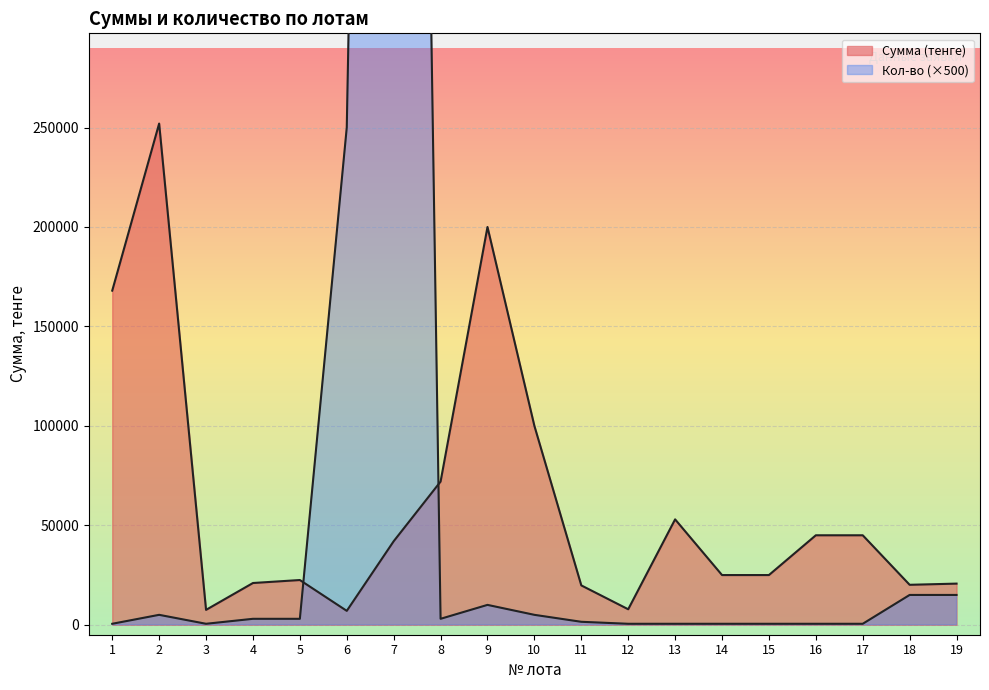

True or false: Сумма (тенге) and Кол-во intersect in this chart.

True